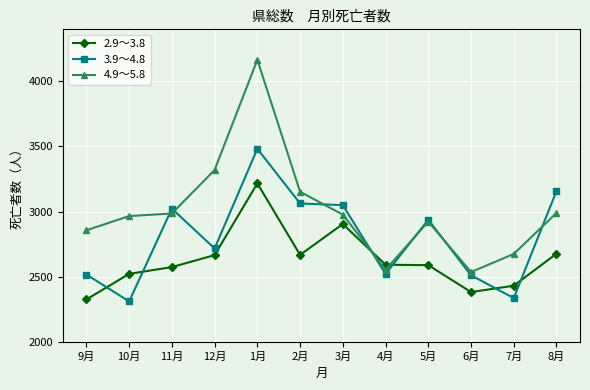

Is the value of 2.9～3.8 at 2月 greater than the value of 3.9～4.8 at 5月?

No